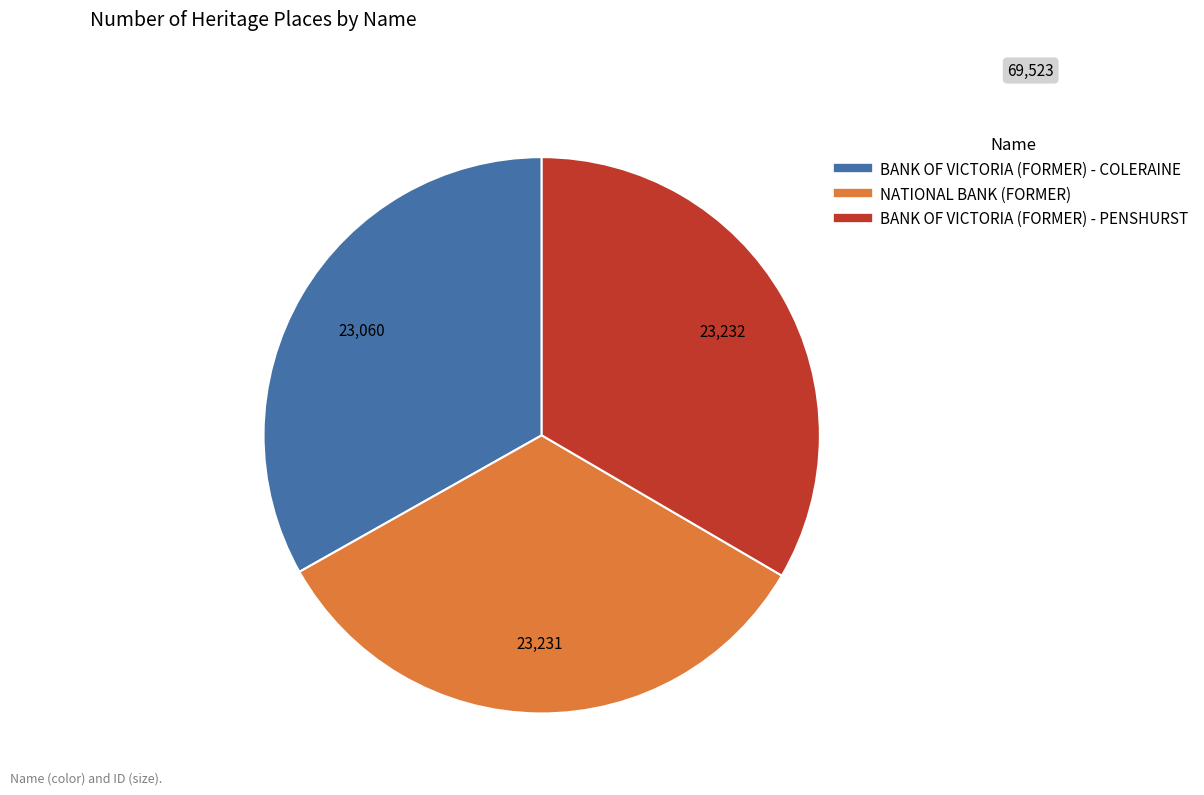

Approximately how many times larger is the value at NATIONAL BANK (FORMER) compared to BANK OF VICTORIA (FORMER) - PENSHURST?

1.0